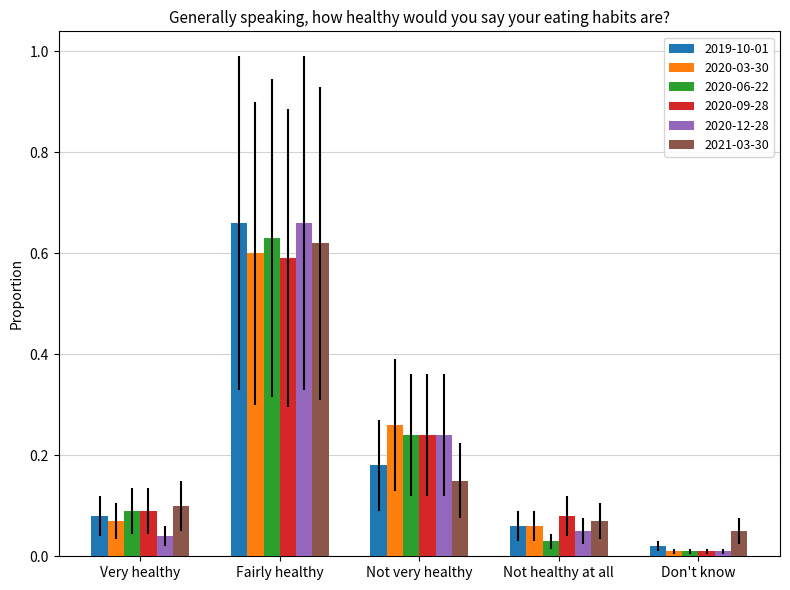

At which category is the sum across all series the highest?

Fairly healthy